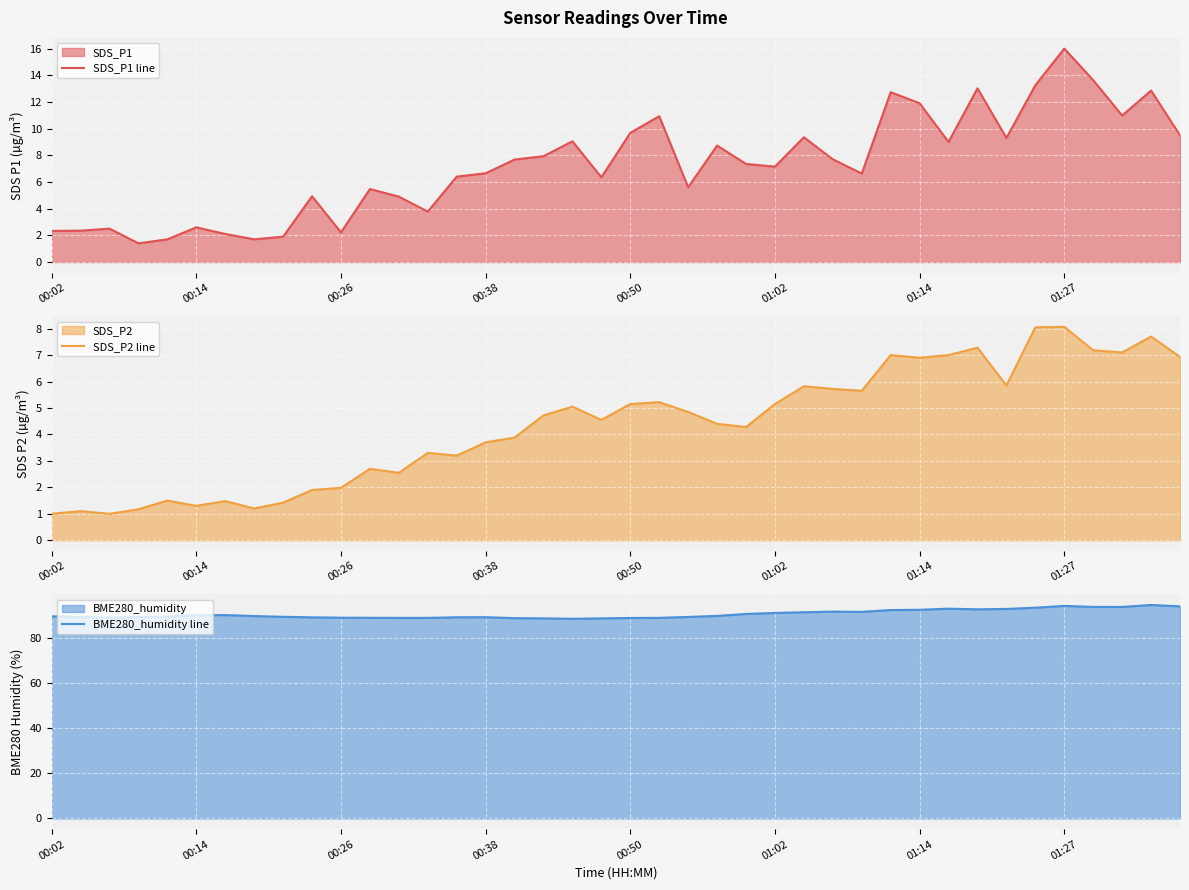

Count the number of categories in the chart.

40